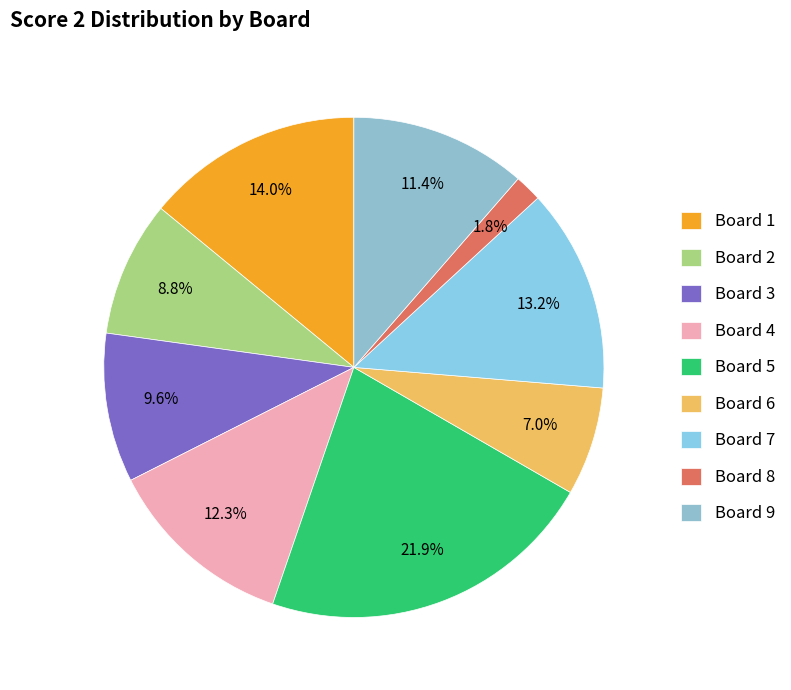

Rank the categories by value from highest to lowest.

Board 5, Board 1, Board 7, Board 4, Board 9, Board 3, Board 2, Board 6, Board 8